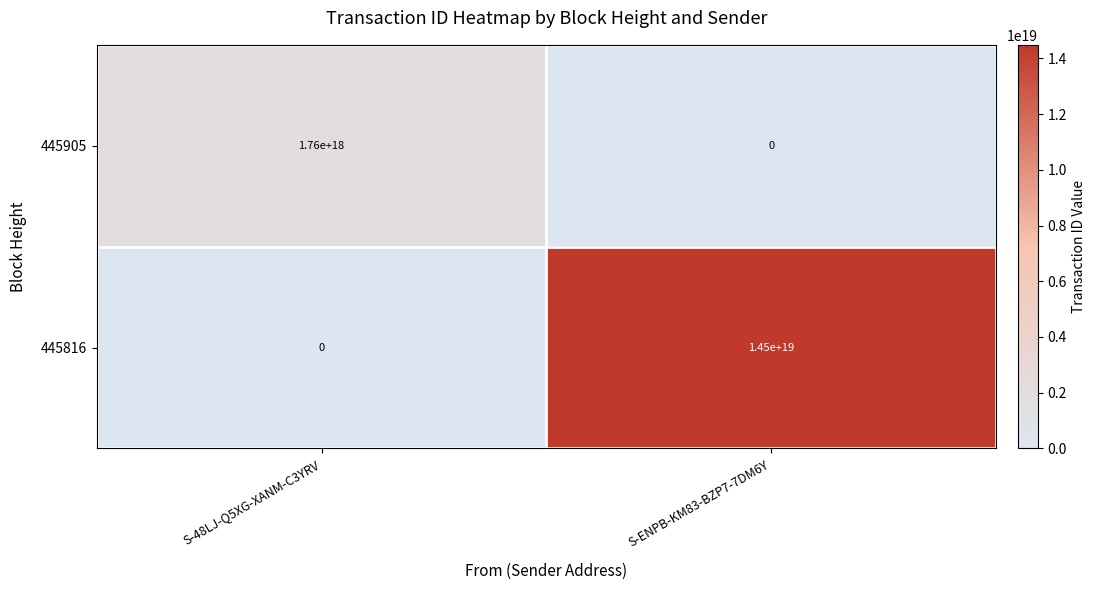

At which label does 445905 reach its peak?

S-48LJ-Q5XG-XANM-C3YRV